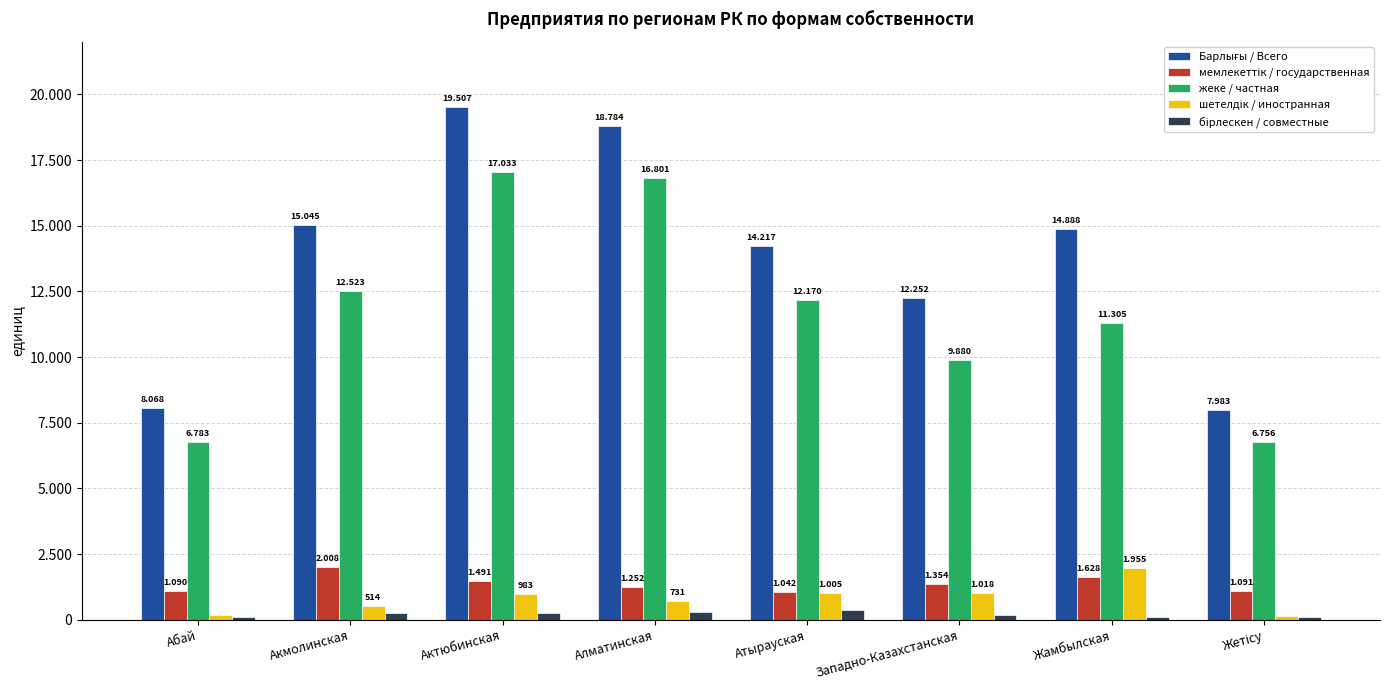

Between Атырауская and Западно-Казахстанская, which series saw the biggest shift?

жеке / частная